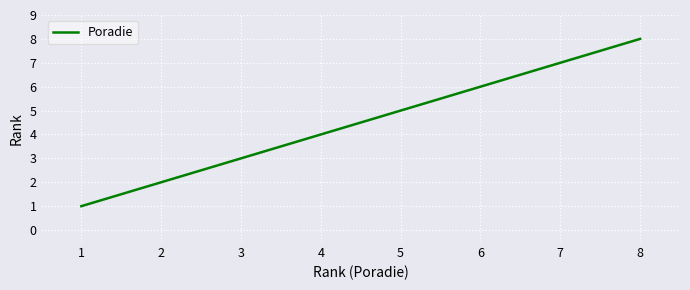

What is the difference between the maximum and minimum values?

7.0